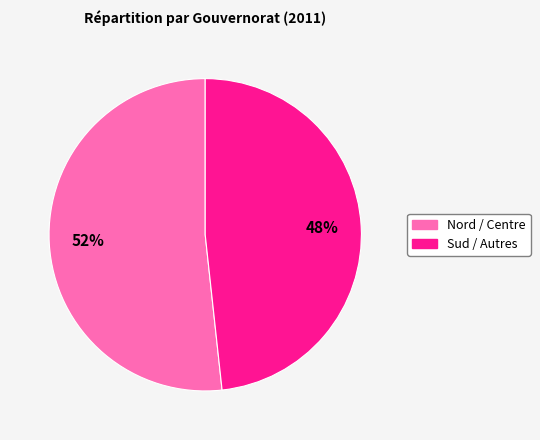

To the nearest percent, what is the average slice percentage?

50%